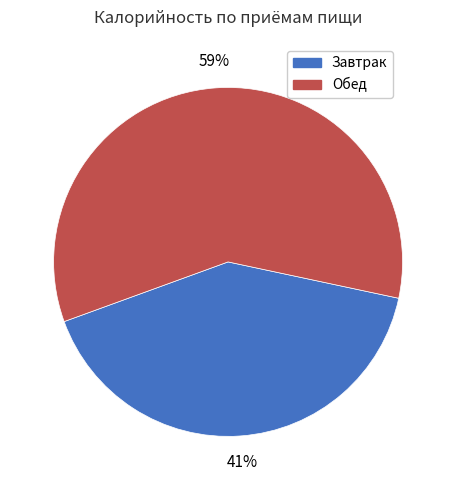

How many slices are in this pie chart?

2